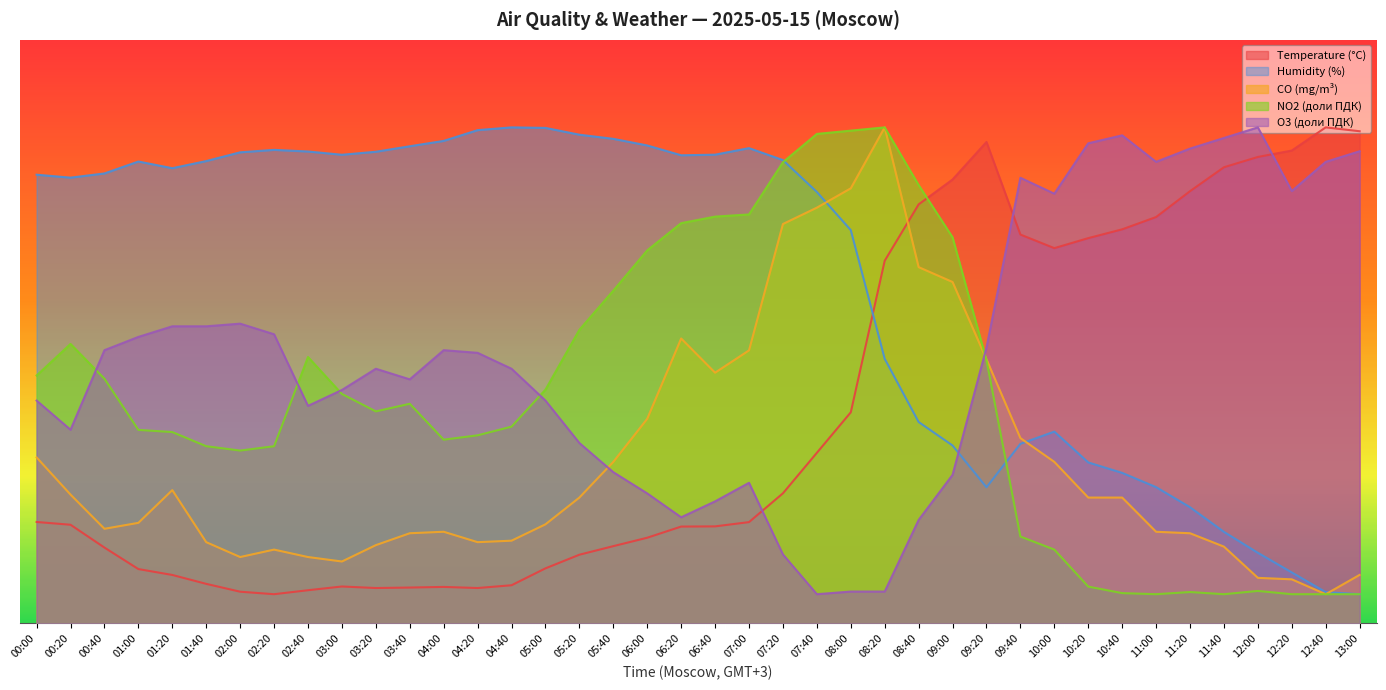

Reading left to right, what are all the values shown in this chart?

Temperature (°C): 17.4	16.9	13.0	9.3	8.3	6.8	5.4	5.0	5.7	6.3	6.1	6.1	6.2	6.1	6.5	9.4	11.8	13.2	14.7	16.6	16.6	17.4	22.3	29.2	36.2	62.1	71.8	76.1	82.5	66.6	64.3	66.0	67.5	69.6	74.1	78.2	79.9	81.0	85.0	84.3
Humidity (%): 76.9	76.4	77.1	79.1	78.0	79.2	80.7	81.1	80.9	80.3	80.8	81.8	82.7	84.5	85.0	84.9	83.7	83.0	81.9	80.2	80.3	81.4	79.4	73.9	67.4	45.3	34.5	30.5	23.3	30.8	32.9	27.6	25.8	23.3	19.9	15.7	12.1	8.7	5.4	5.0
CO (mg/m³): 28.4	22.1	16.2	17.2	22.8	13.9	11.4	12.6	11.4	10.6	13.4	15.4	15.7	13.9	14.2	17.0	21.6	27.7	35.1	48.8	43.0	46.8	68.4	71.2	74.6	85.0	61.1	58.5	45.3	31.8	27.7	21.6	21.6	15.7	15.4	13.2	7.8	7.5	5.0	8.3
NO2 (доли ПДК): 42.5	47.9	41.9	33.2	32.8	30.4	29.6	30.4	45.7	39.3	36.3	37.6	31.5	32.2	33.7	40.1	50.3	57.0	63.9	68.6	69.7	70.1	79.0	83.9	84.4	85.0	75.1	66.2	45.1	14.9	12.6	6.3	5.2	5.0	5.4	5.0	5.6	5.0	5.0	5.0
O3 (доли ПДК): 38.2	33.2	46.8	49.1	50.9	50.9	51.4	49.5	37.3	40.0	43.6	41.8	46.8	46.4	43.6	38.2	30.9	25.9	22.3	18.2	20.9	24.1	11.8	5.0	5.5	5.5	17.7	25.5	47.3	76.4	73.6	82.3	83.6	79.1	81.4	83.2	85.0	74.1	79.1	80.9